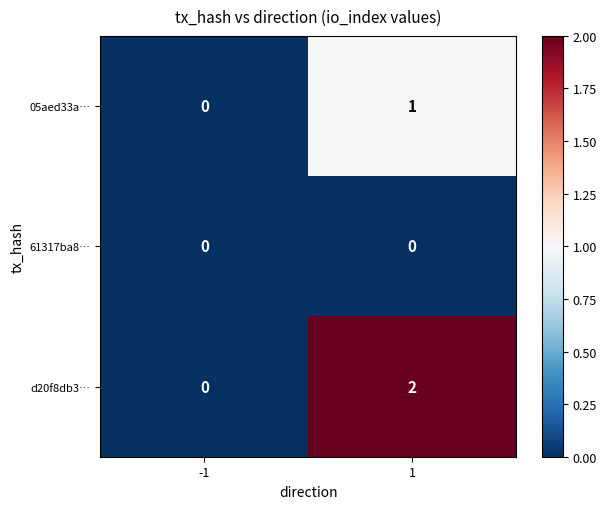

The 05aed33a… series shows 1 at 1. True or false?

True